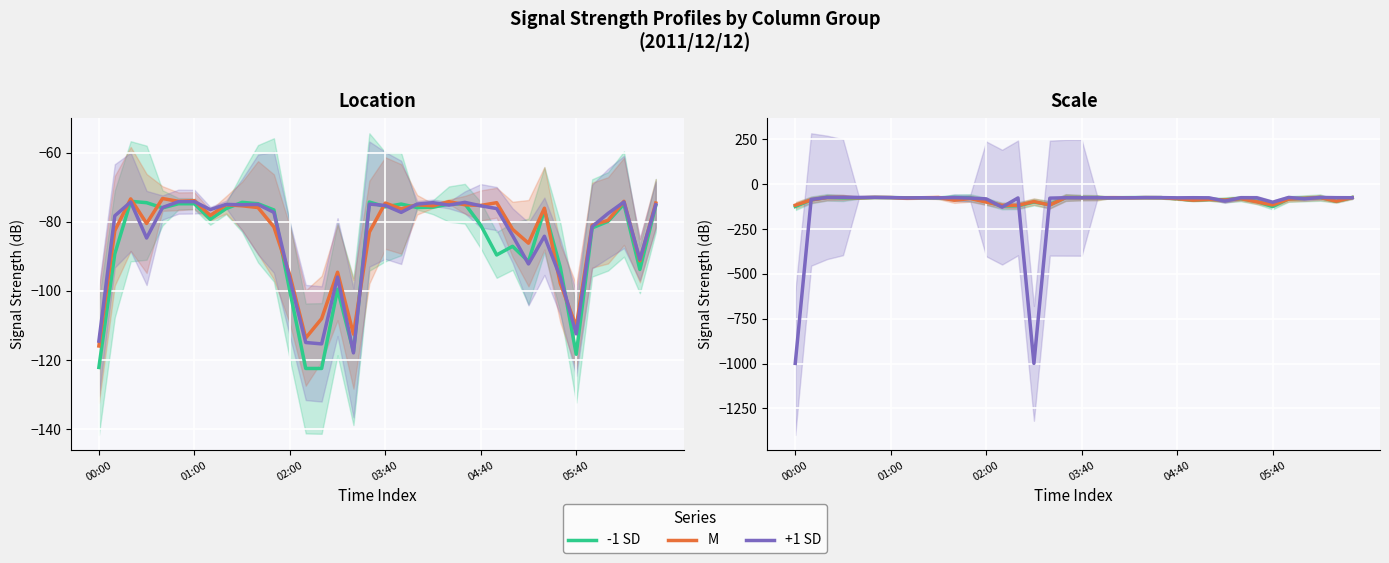

How many categories are shown in the chart?

36